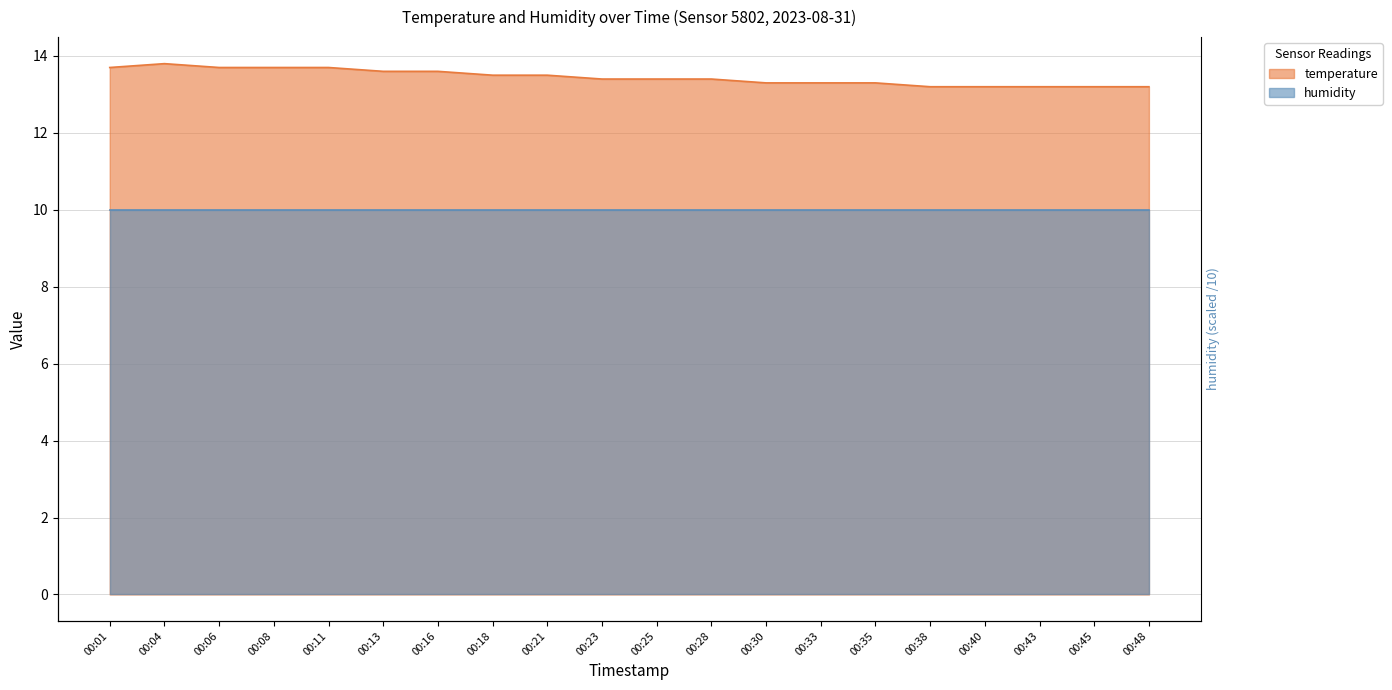

Rank the categories by value from highest to lowest.

00:04, 00:01, 00:06, 00:08, 00:11, 00:13, 00:16, 00:18, 00:21, 00:23, 00:25, 00:28, 00:30, 00:33, 00:35, 00:38, 00:40, 00:43, 00:45, 00:48